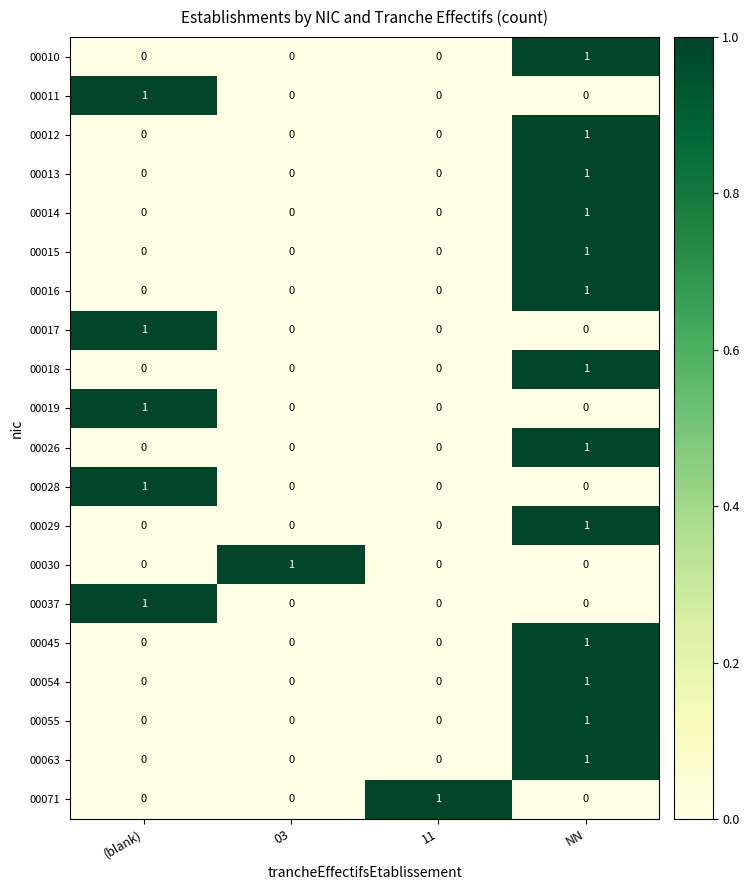

Count the 00017 values in the range 0 to 1.

4